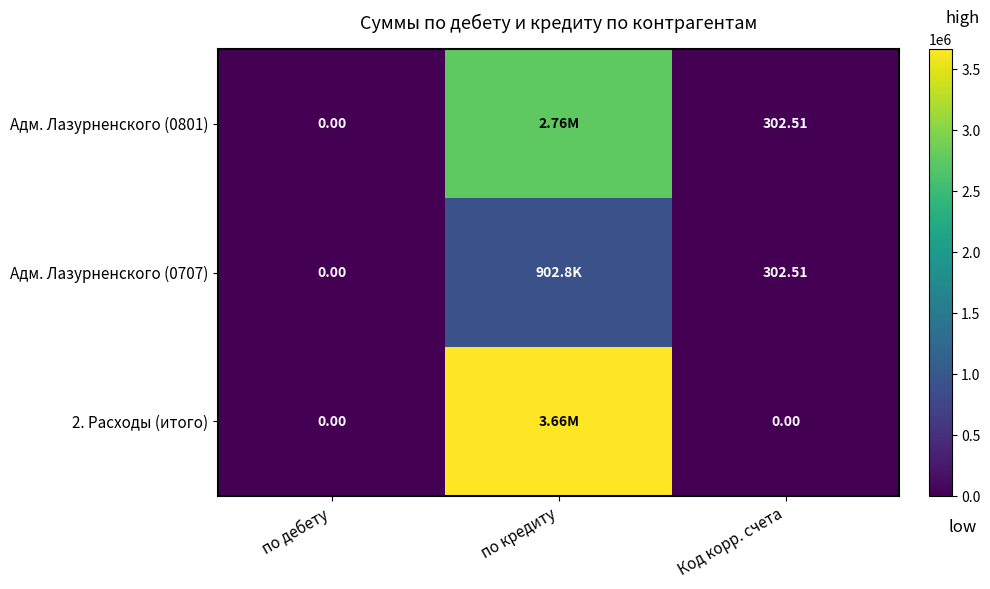

At how many categories does at least one series exceed 582897?

1